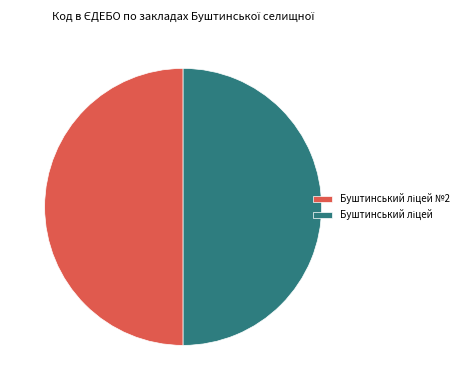

Which has a higher value, Буштинський ліцей №2 or Буштинський ліцей?

Буштинський ліцей